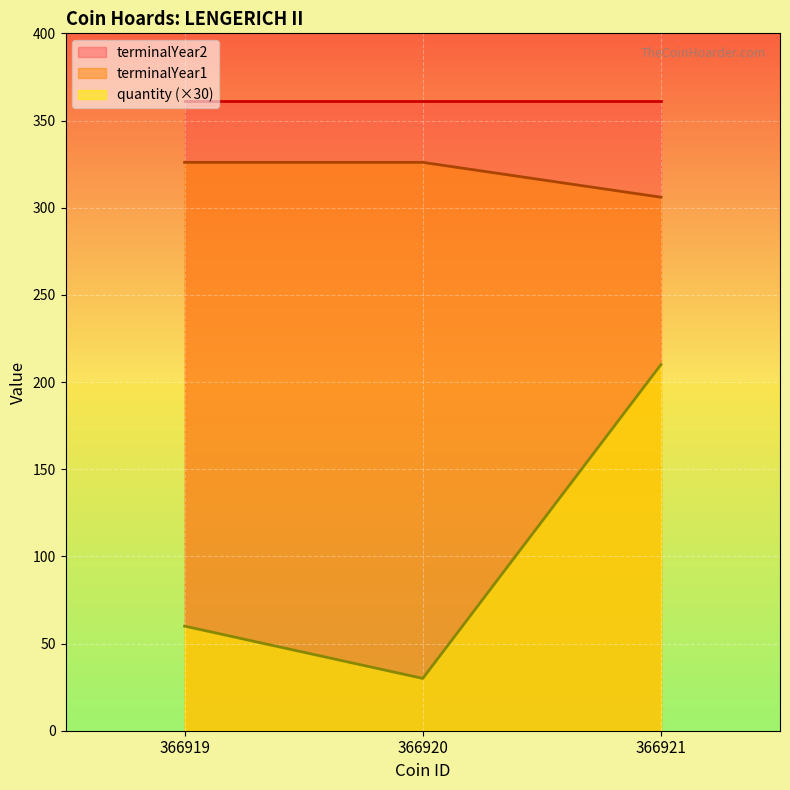

Rank the series by their maximum value, from highest to lowest.

terminalYear2, terminalYear1, quantity (×30)